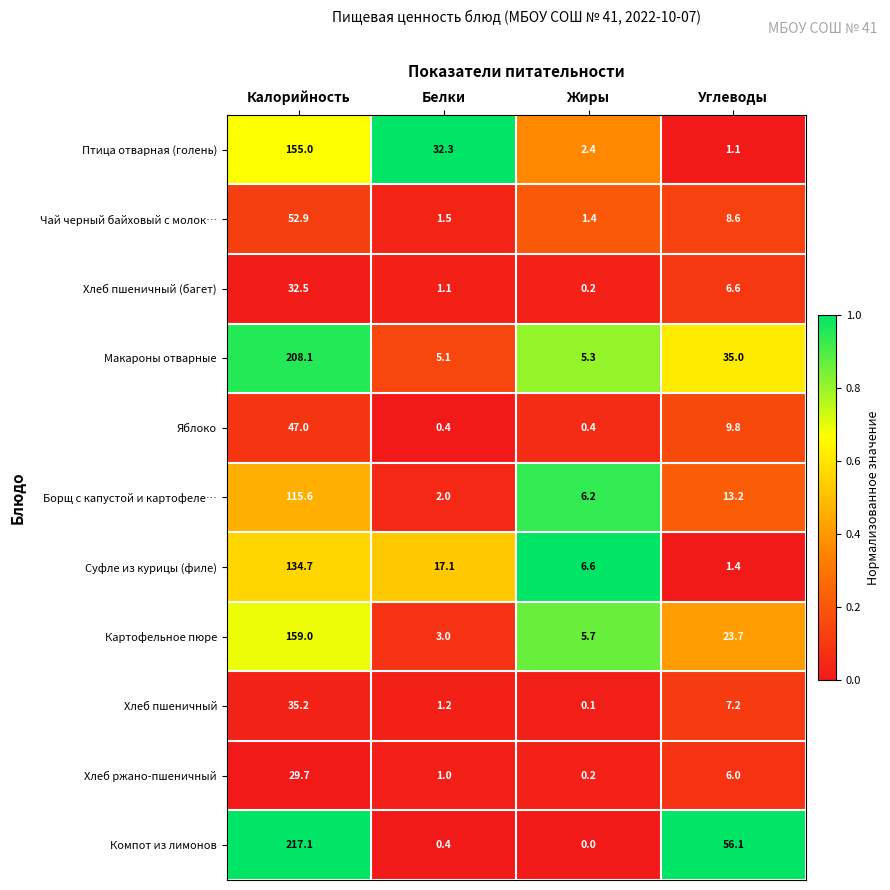

Rank the series at Калорийность from lowest to highest value.

Хлеб ржано-пшеничный, Хлеб пшеничный (багет), Хлеб пшеничный, Яблоко, Чай черный байховый с молок…, Борщ с капустой и картофеле…, Суфле из курицы (филе), Птица отварная (голень), Картофельное пюре, Макароны отварные, Компот из лимонов